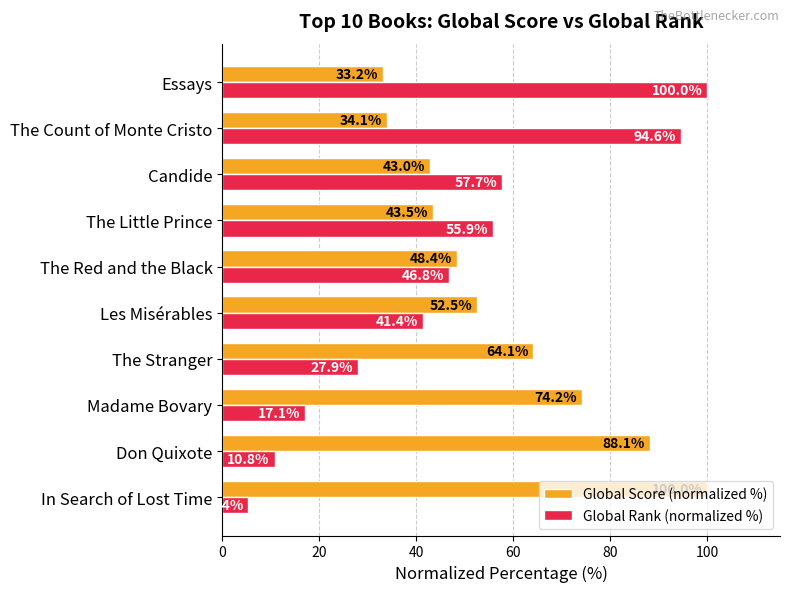

The value of Global Score (normalized %) at The Count of Monte Cristo is 58.8. True or false?

False